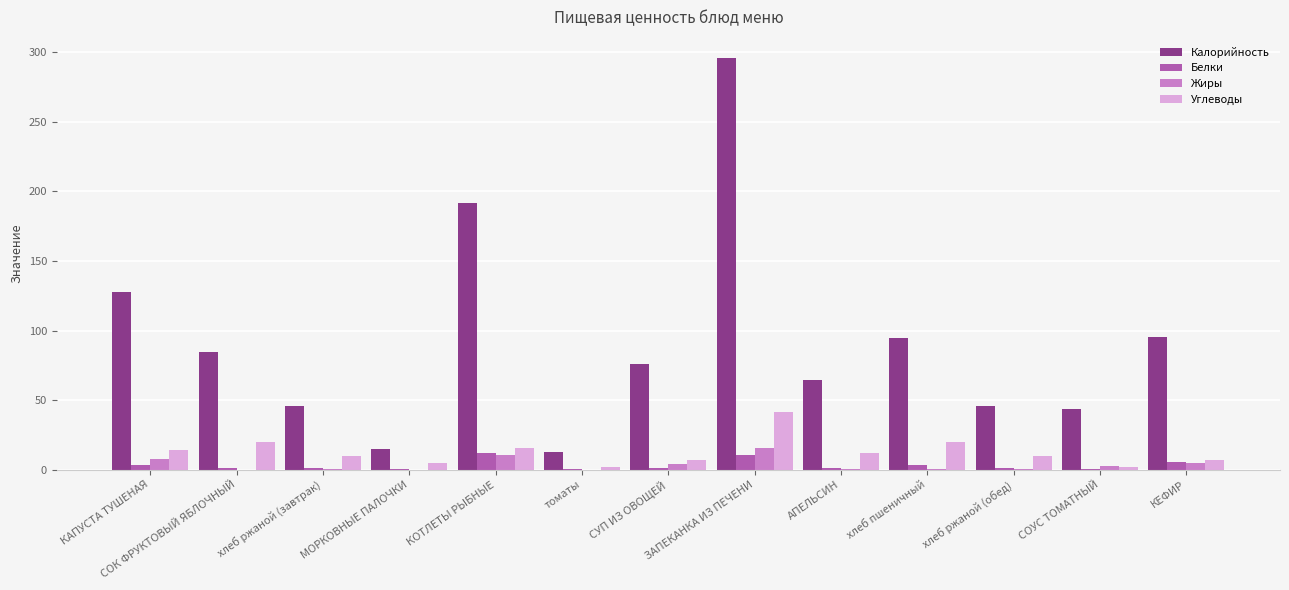

At which label does Калорийность reach its peak?

ЗАПЕКАНКА ИЗ ПЕЧЕНИ